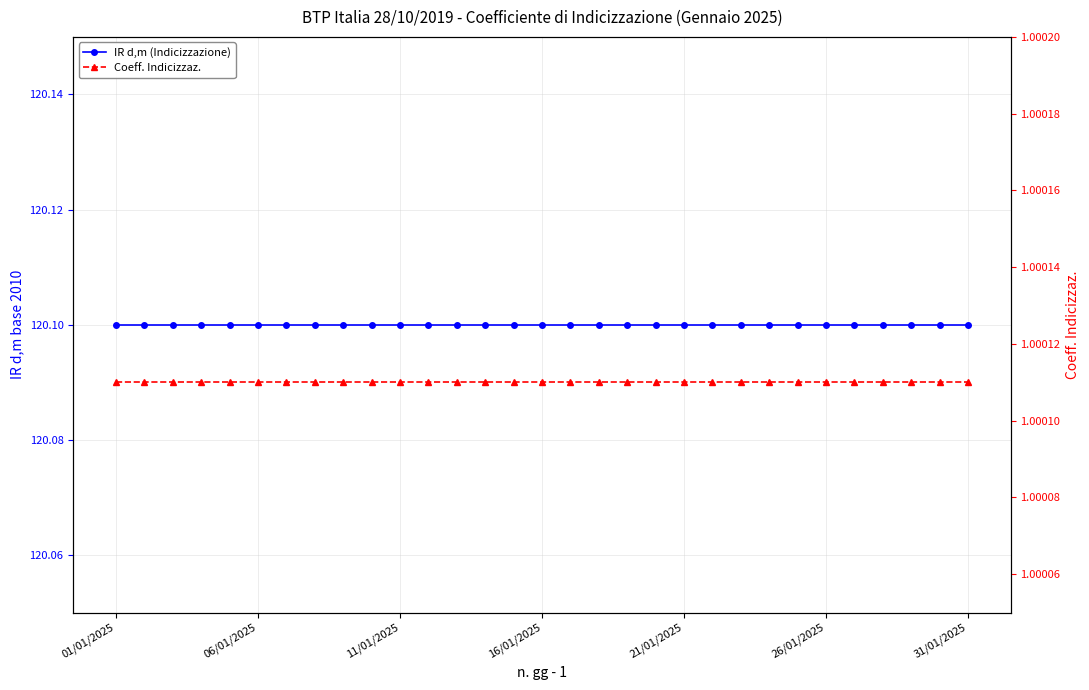

Reading right to left, extract all data points from this chart.

IR d,m (Indicizzazione): 120.1	120.1	120.1	120.1	120.1	120.1	120.1	120.1	120.1	120.1	120.1	120.1	120.1	120.1	120.1	120.1	120.1	120.1	120.1	120.1	120.1	120.1	120.1	120.1	120.1	120.1	120.1	120.1	120.1	120.1	120.1
Coeff. Indicizzaz.: 1.0	1.0	1.0	1.0	1.0	1.0	1.0	1.0	1.0	1.0	1.0	1.0	1.0	1.0	1.0	1.0	1.0	1.0	1.0	1.0	1.0	1.0	1.0	1.0	1.0	1.0	1.0	1.0	1.0	1.0	1.0